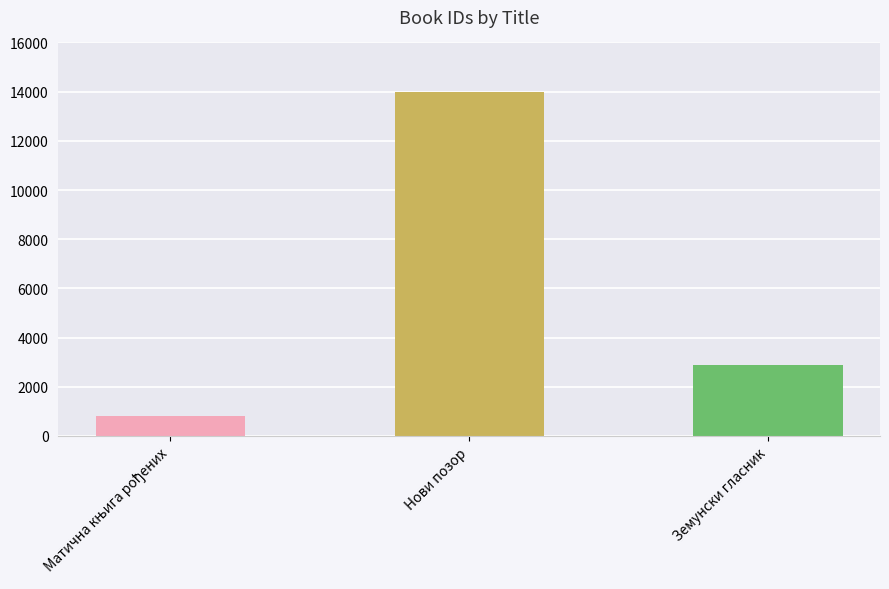

What is the difference between the values at Матична књига рођених and Земунски гласник?

2042